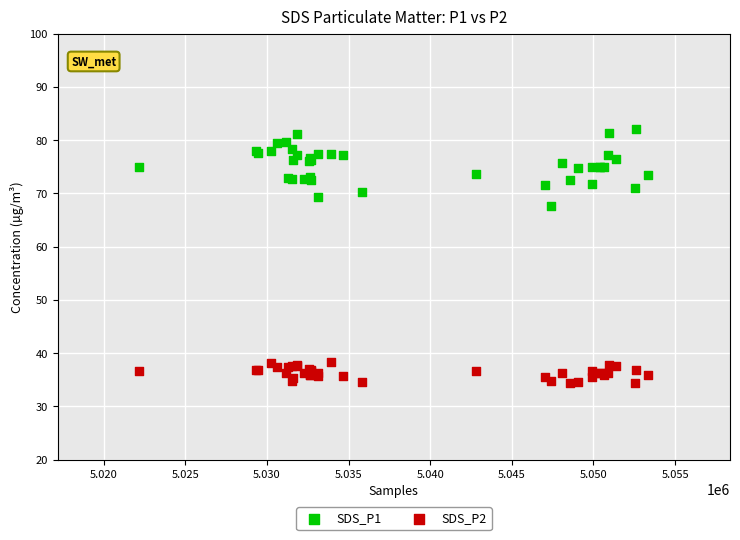

Which series has the largest Y range (max minus min)?

SDS_P1